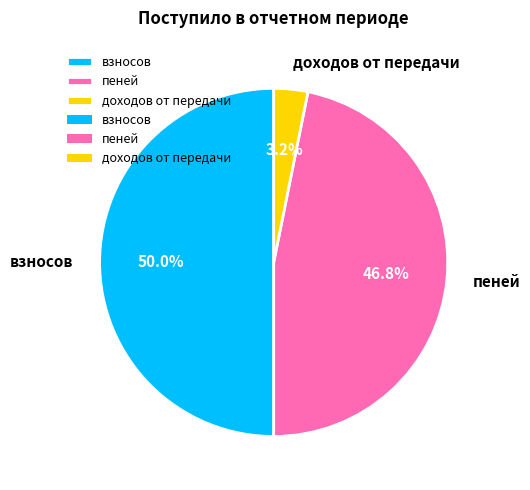

Combined, what portion of the pie is пеней and доходов от передачи?

50.0%